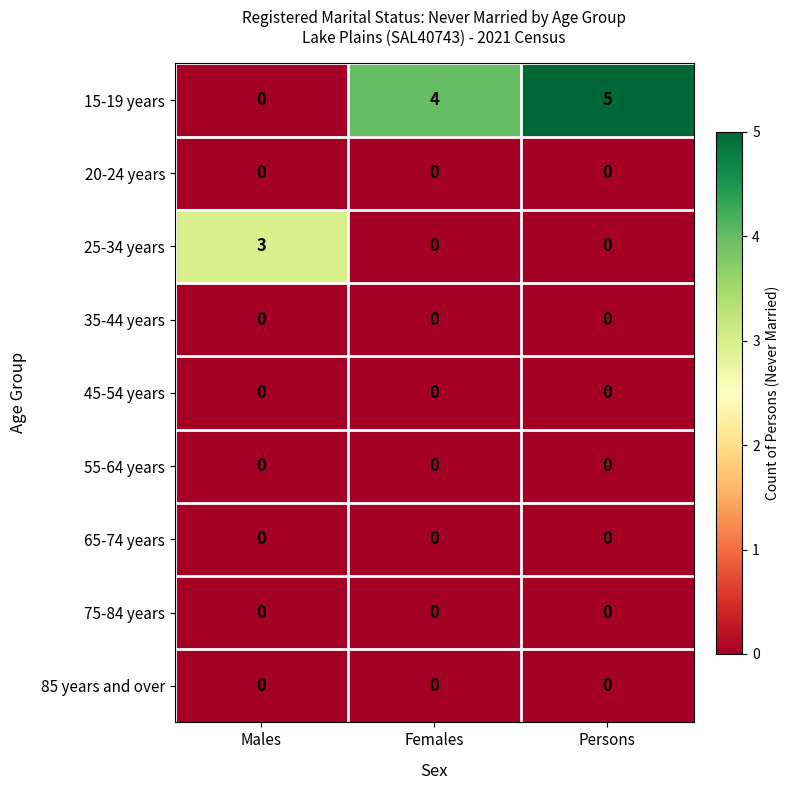

How many series are shown in this chart?

9